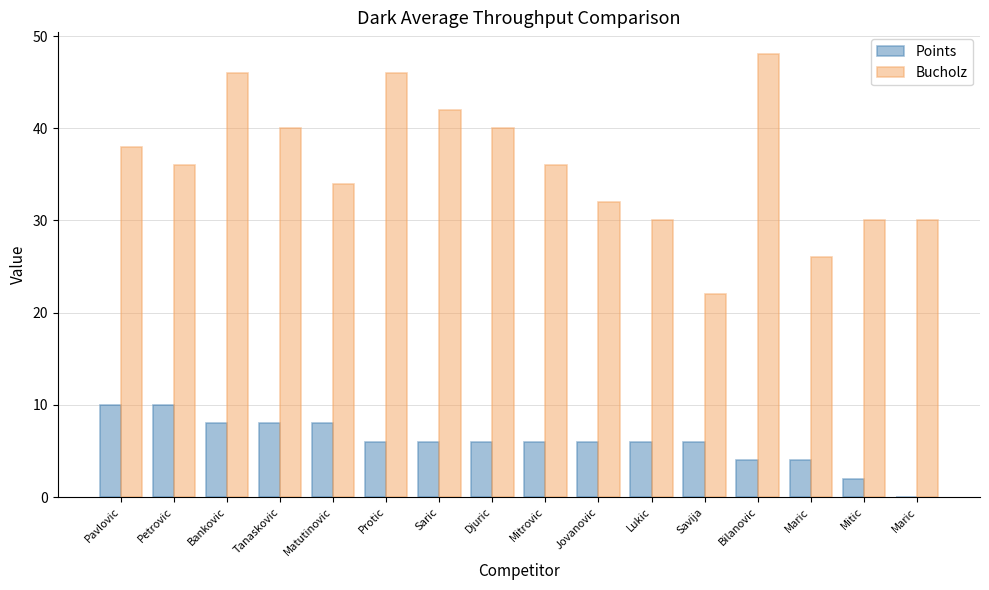

Between Savija and Tanaskovic, which is larger?

Tanaskovic